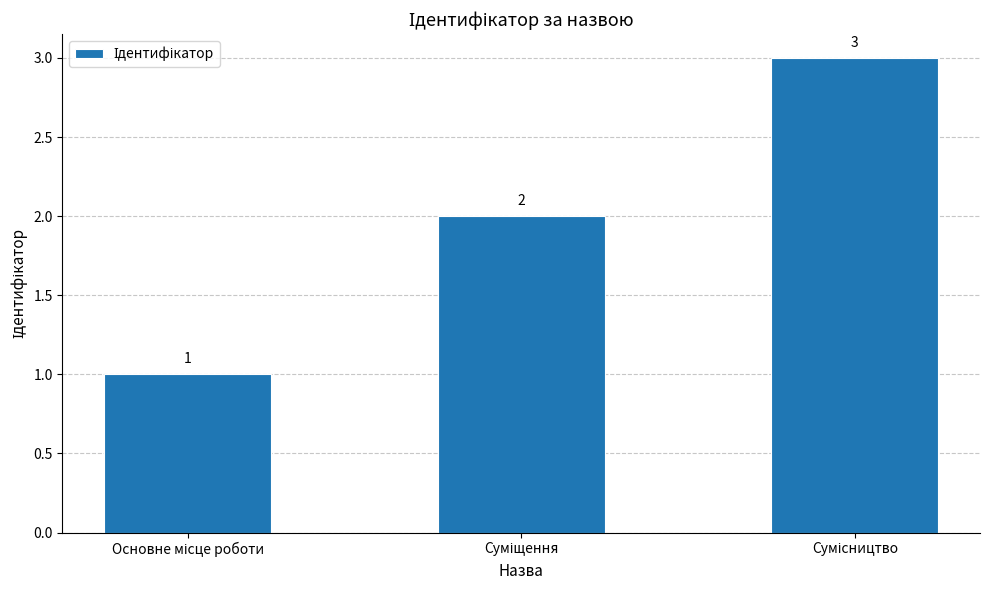

How many values are between 1 and 3?

3